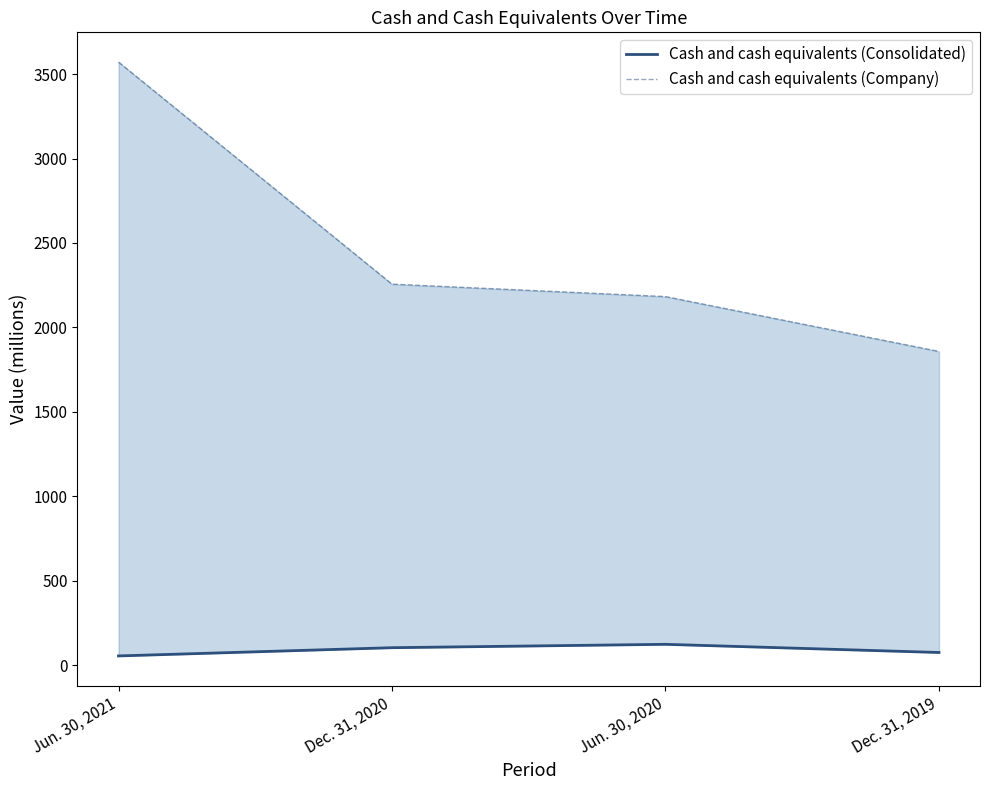

Does the chart display data point markers on the line(s)?

No